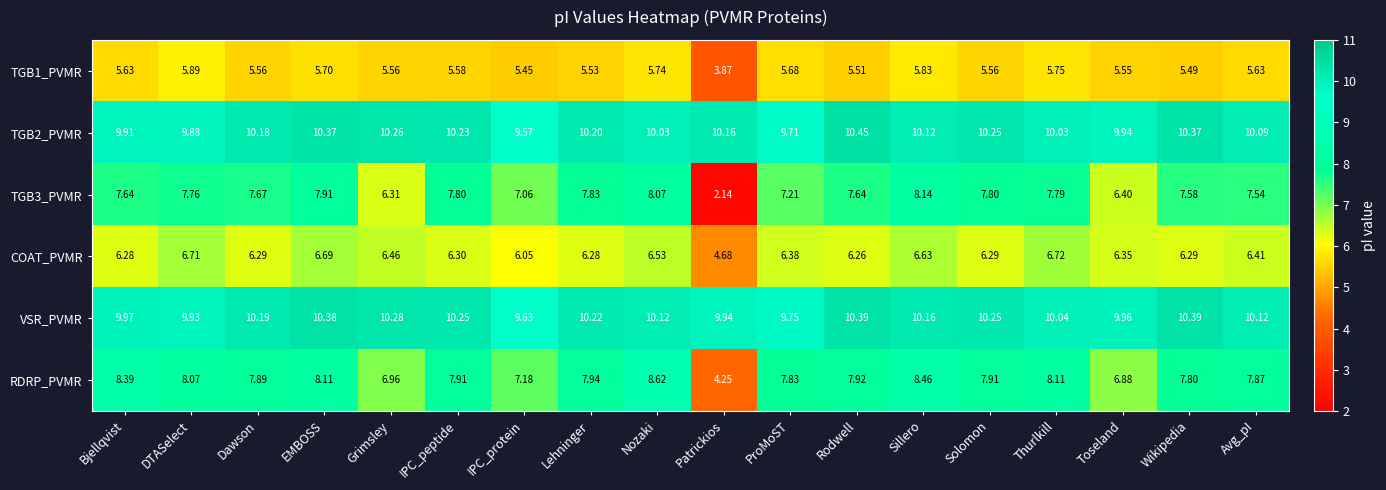

At which label is COAT_PVMR closest to 5?

Patrickios